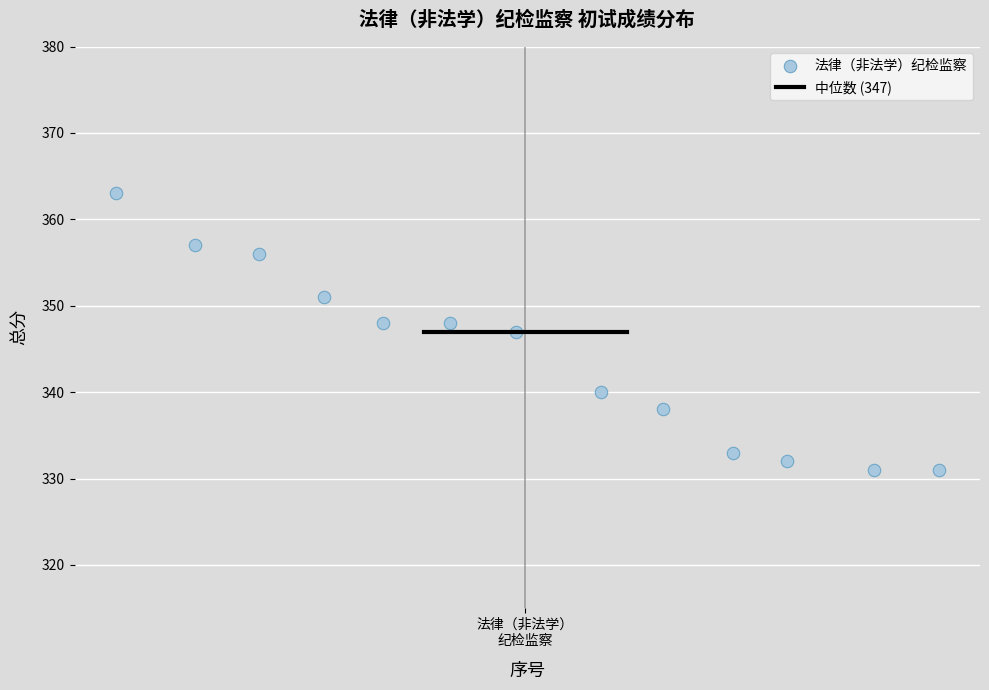

What is the range of Y values (max minus min)?

32